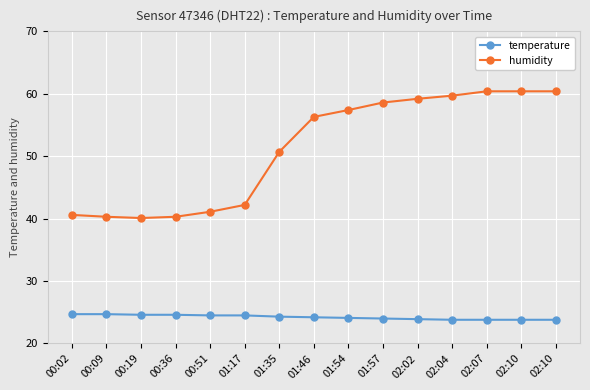

Rank the series at 02:07 from highest to lowest value.

humidity, temperature